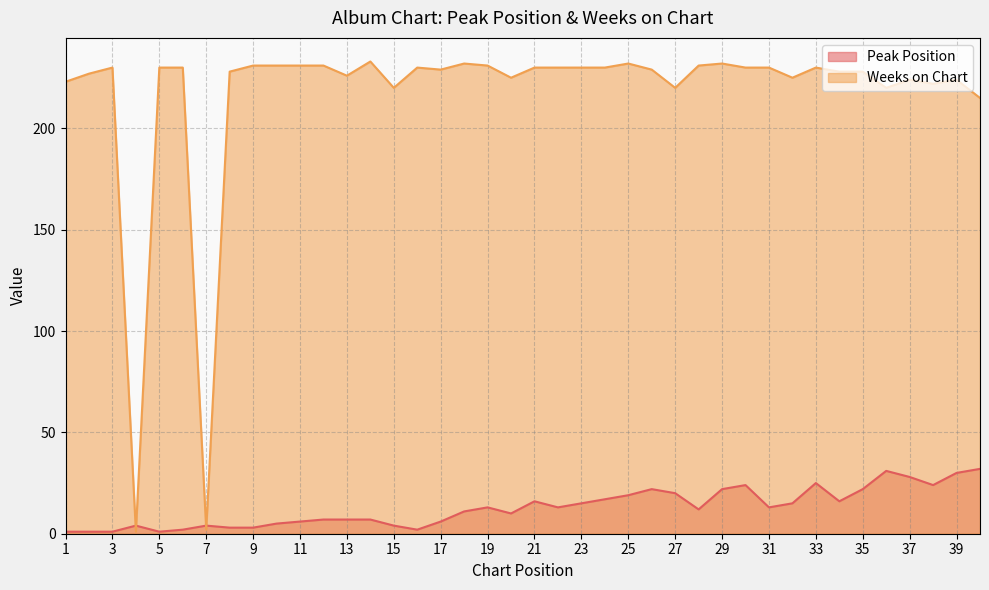

How many intersections are there between Weeks on Chart and Peak Position?

4